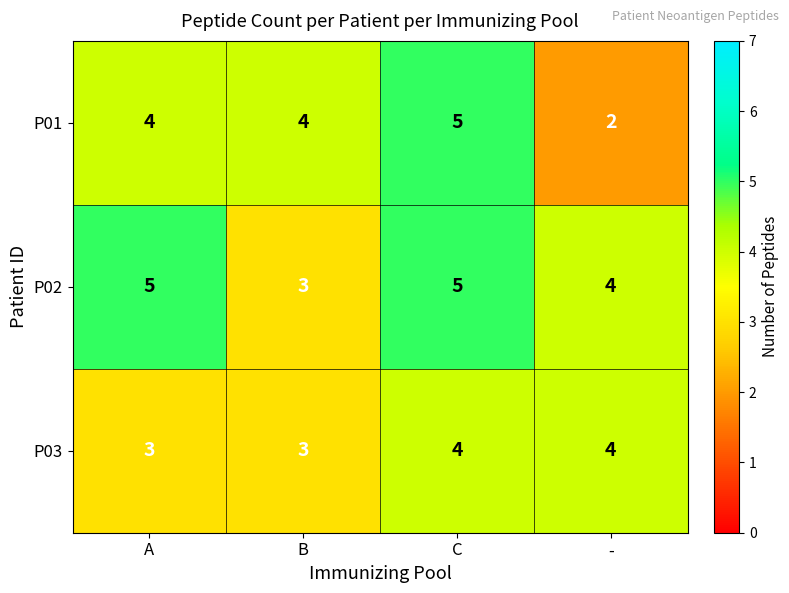

What is the average value of the P03 series?

4